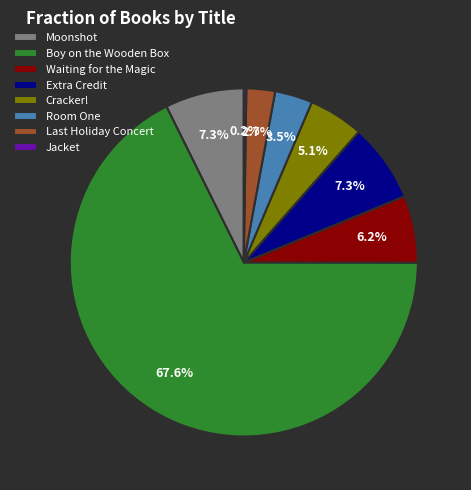

Which category has the biggest portion of the pie?

Boy on the Wooden Box